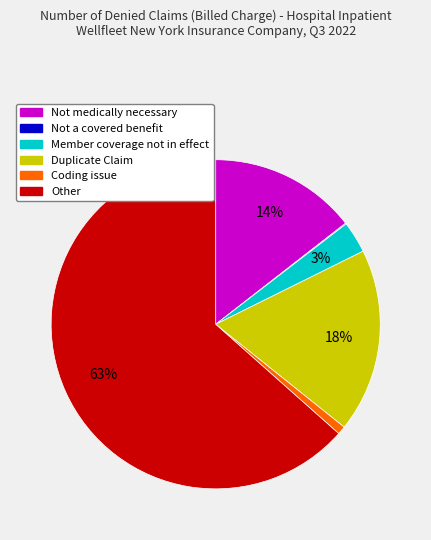

Between Other and Duplicate Claim, which is larger?

Other